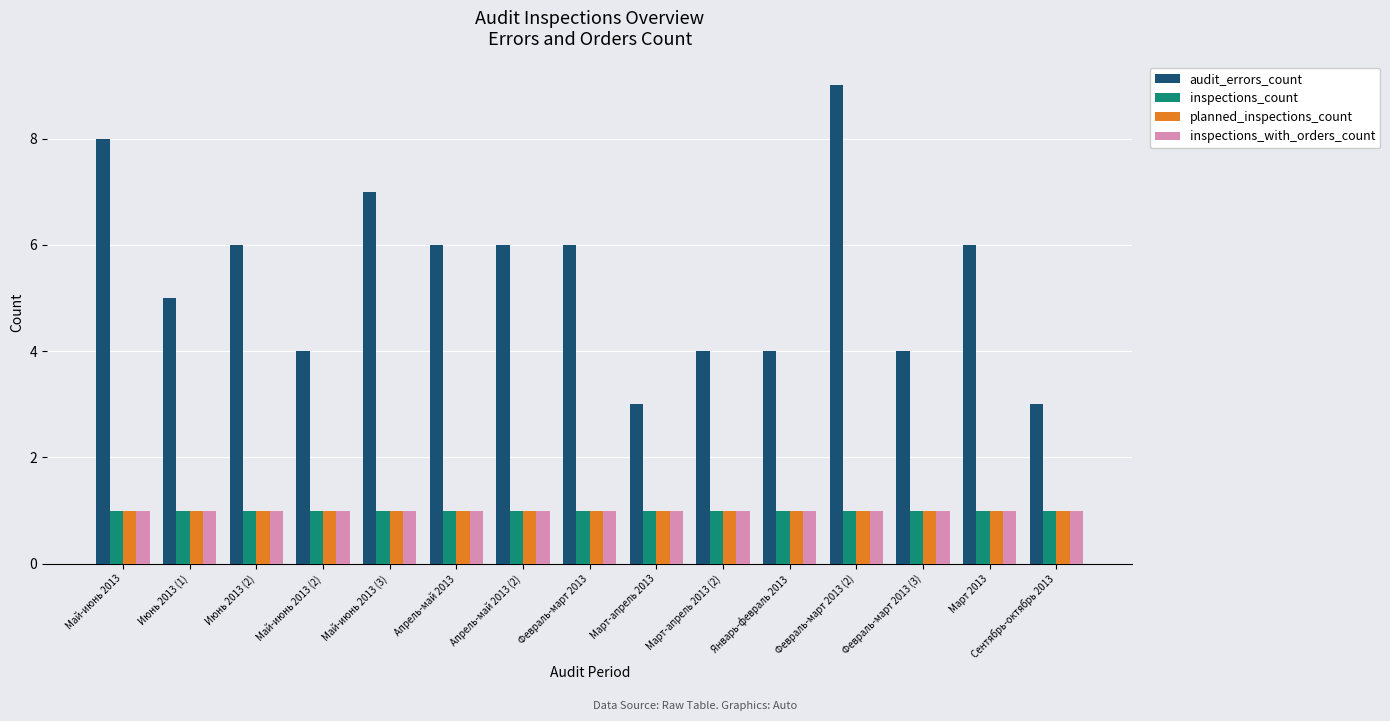

What is the difference between the highest and lowest values at Май-июнь 2013 (2)?

3